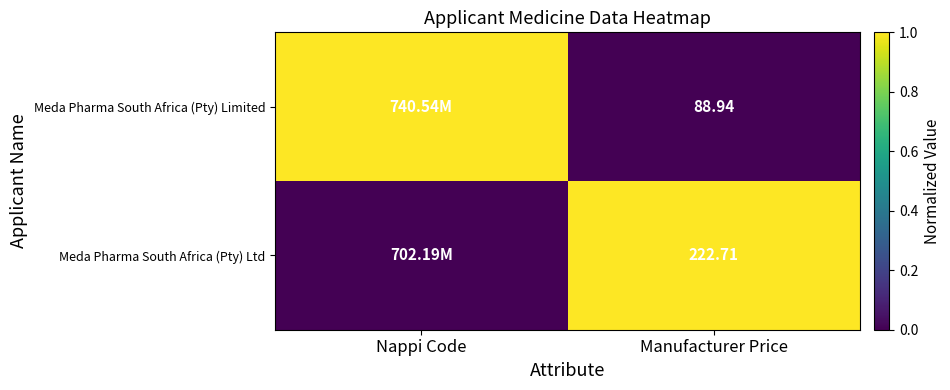

What is the total value across all series at Nappi Code?

1